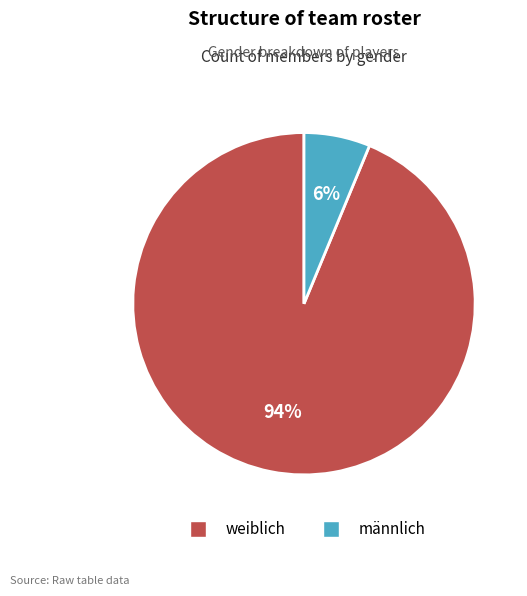

Count the number of slices in the pie.

2